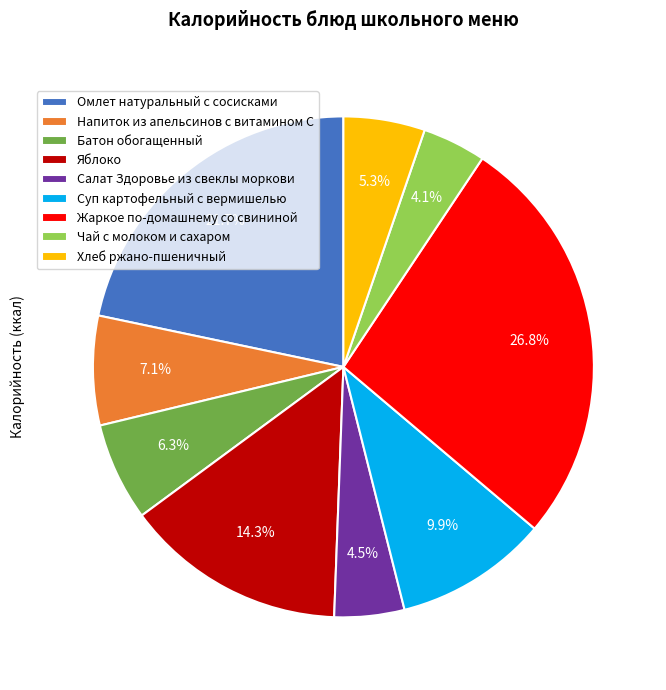

What percentage is the Напиток из апельсинов с витамином С slice, to the nearest percent?

7%